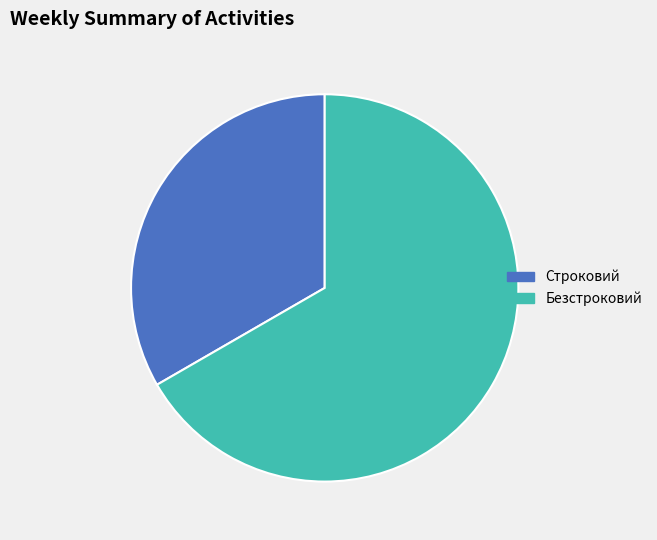

Does any single category account for the majority?

Yes